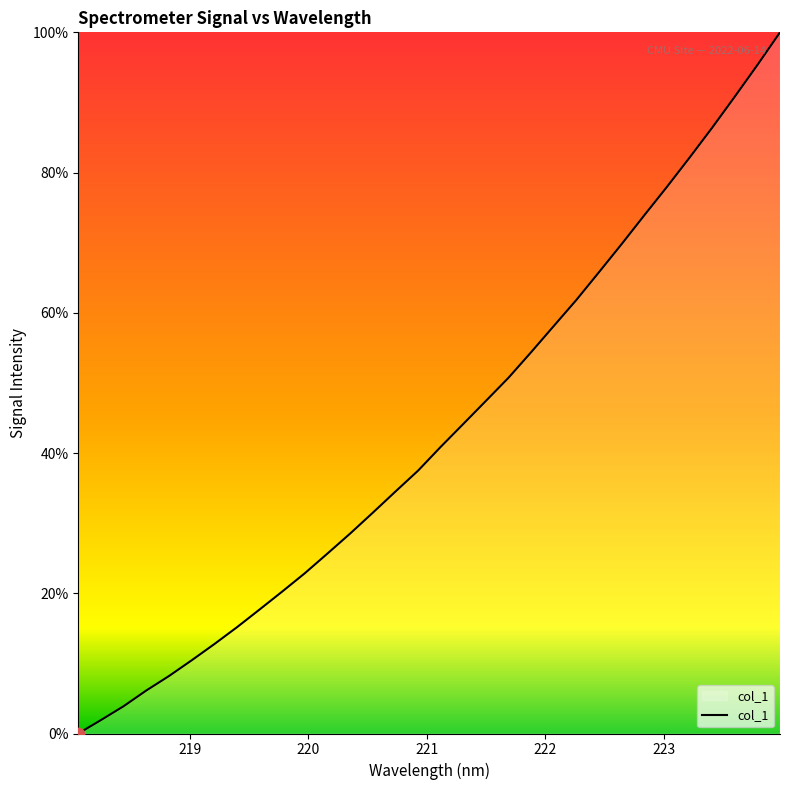

What is the greatest value displayed?

100.0